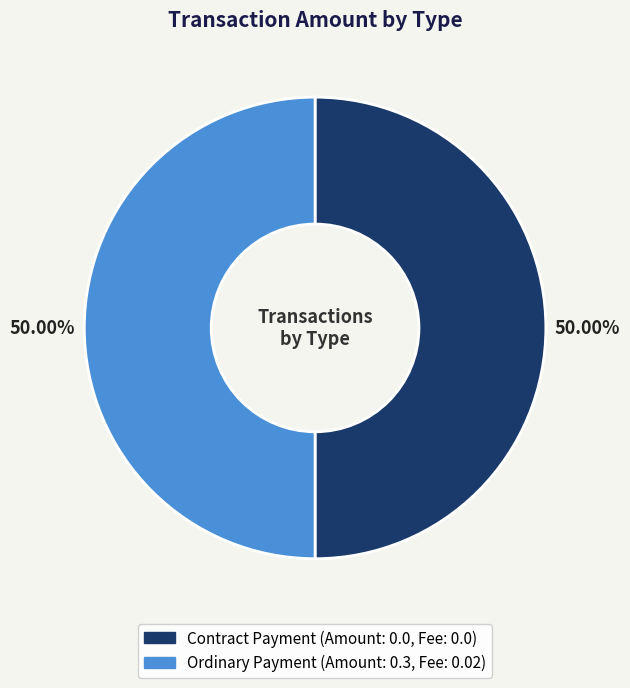

How many segments does this pie chart have?

2